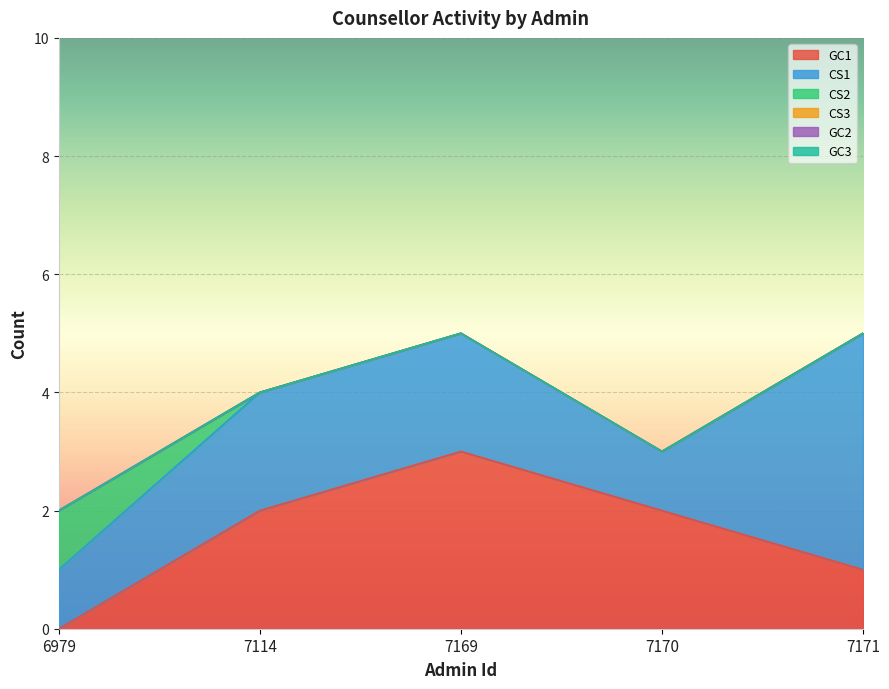

What are all the series names shown in the legend?

GC1, CS1, CS2, CS3, GC2, GC3